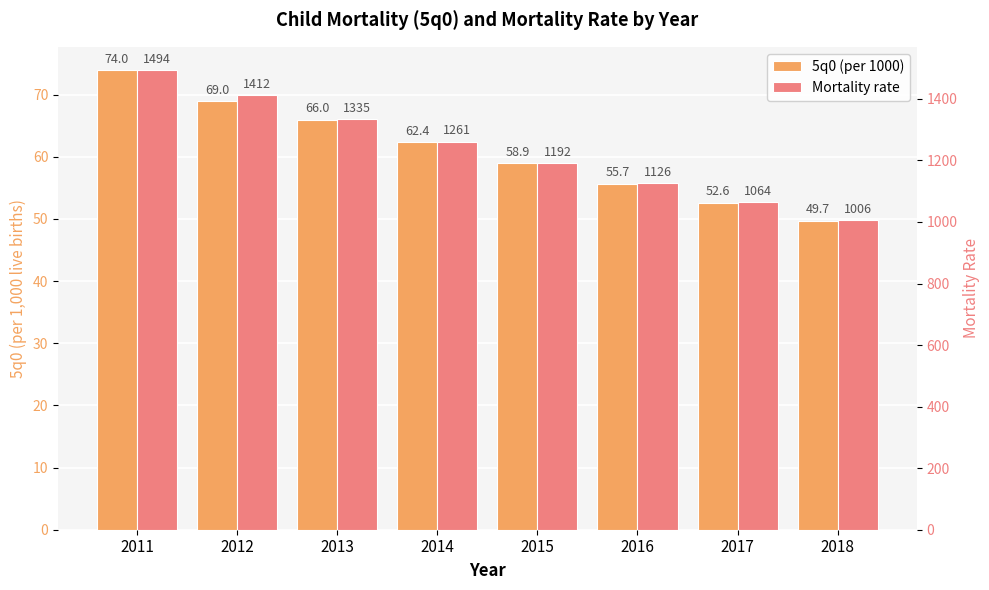

Which has a higher value, 2016 or 2015?

2015